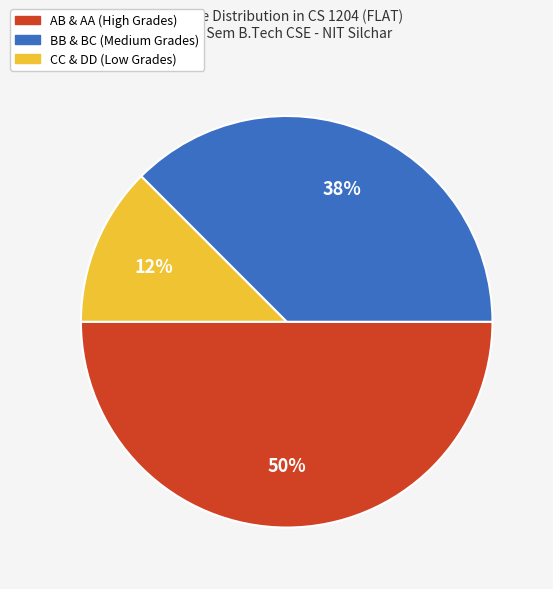

To the nearest percent, what is the average slice percentage?

33%